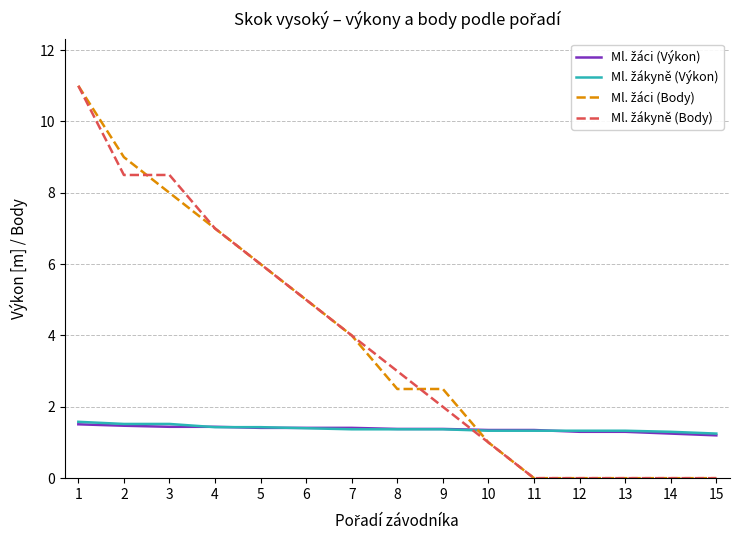

What is the greatest value displayed?

11.0